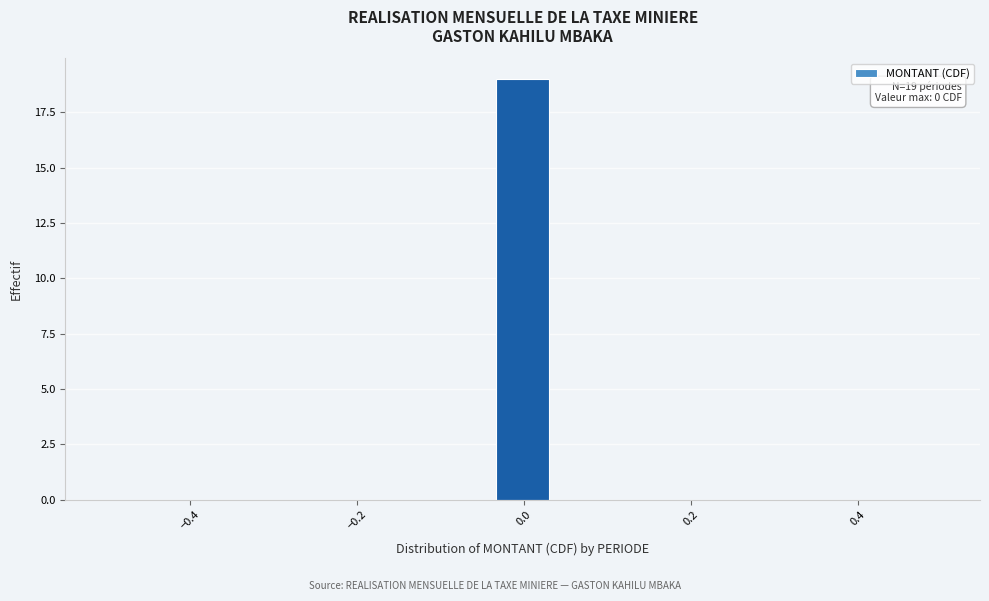

Around what value on the x-axis is the tallest bar? Give the approximate position of its centre, as read against the axis.

0.00